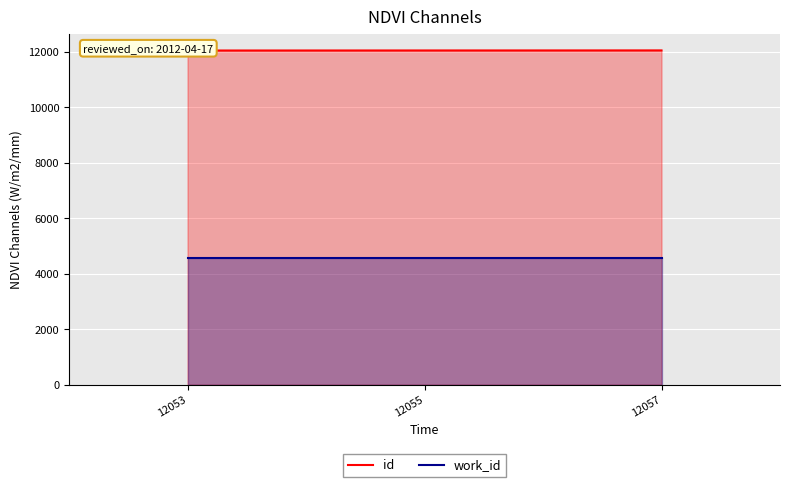

Reading left to right, what are all the values shown in this chart?

id: 12053=12053	12055=12055	12057=12057
work_id: 12053=4582	12055=4582	12057=4582